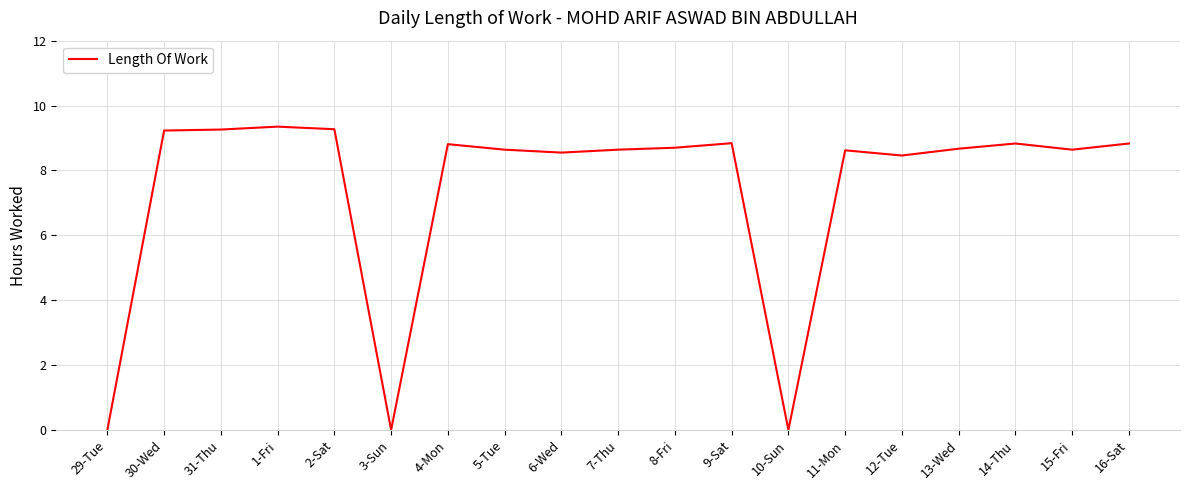

Where does the data first go above 8?

30-Wed